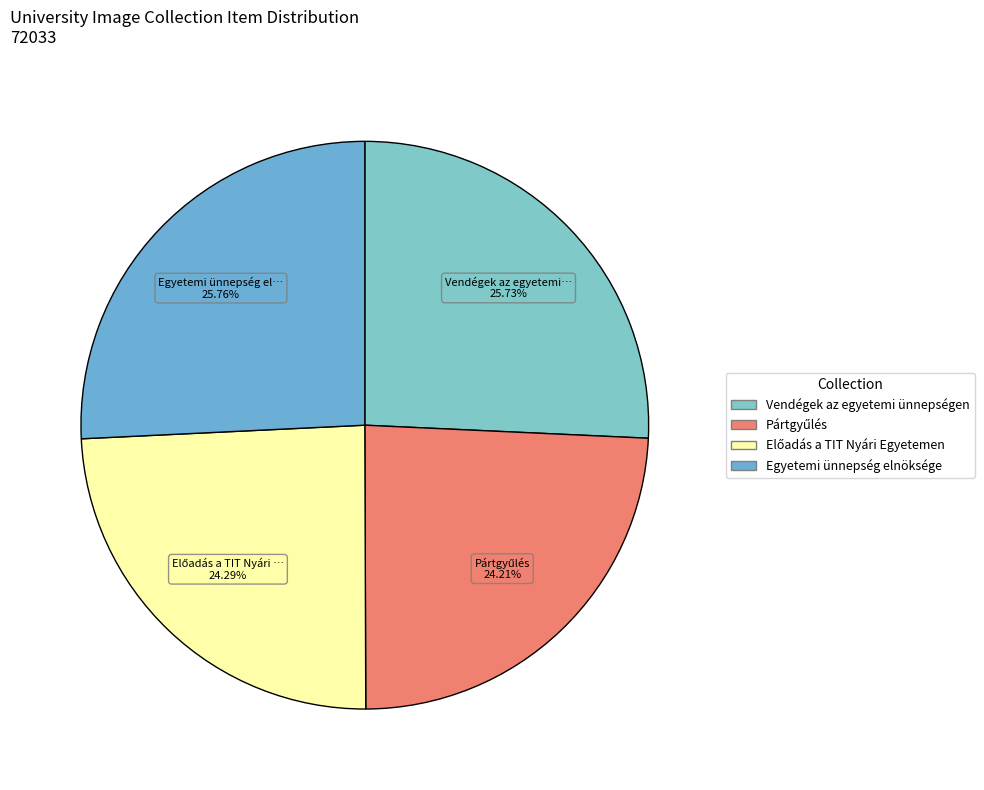

Rank the categories by value from lowest to highest.

Pártgyűlés, Előadás a TIT Nyári Egyetemen, Vendégek az egyetemi ünnepségen, Egyetemi ünnepség elnöksége